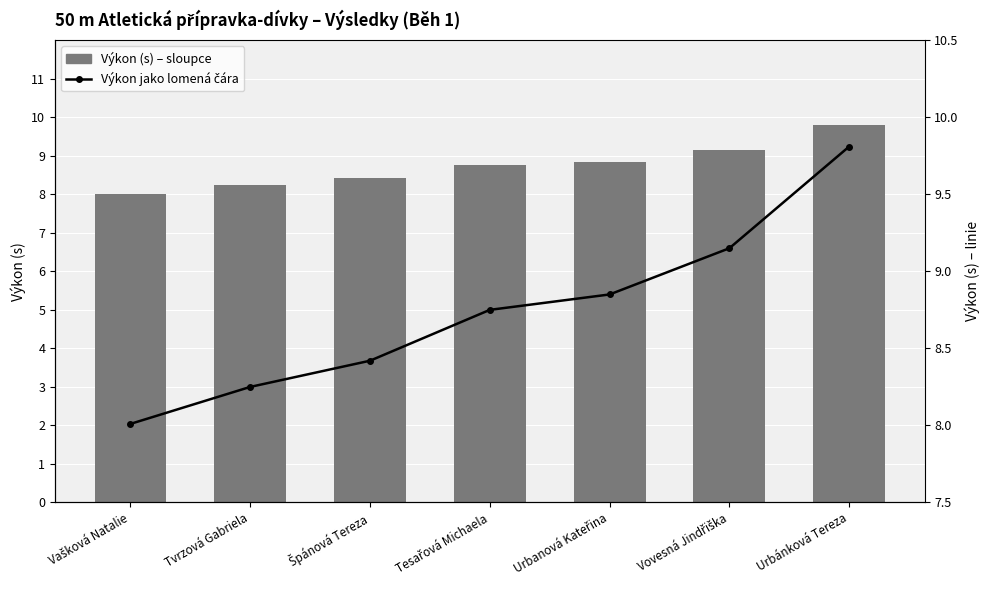

What is the smallest value displayed?

8.0